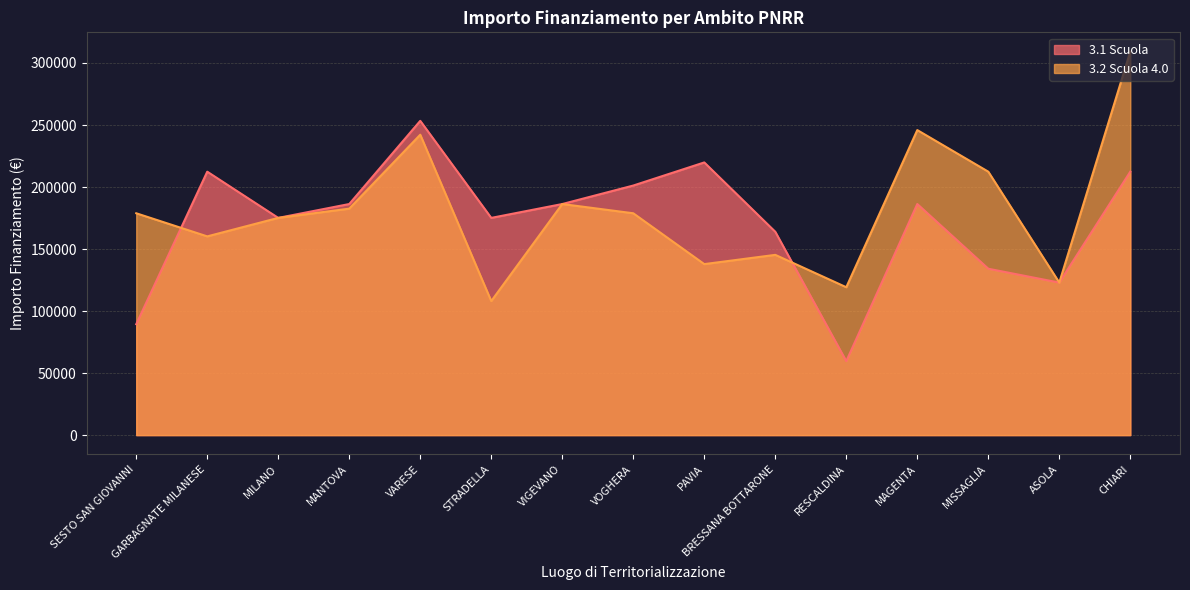

What are all the series names shown in the legend?

3.1 Scuola, 3.2 Scuola 4.0